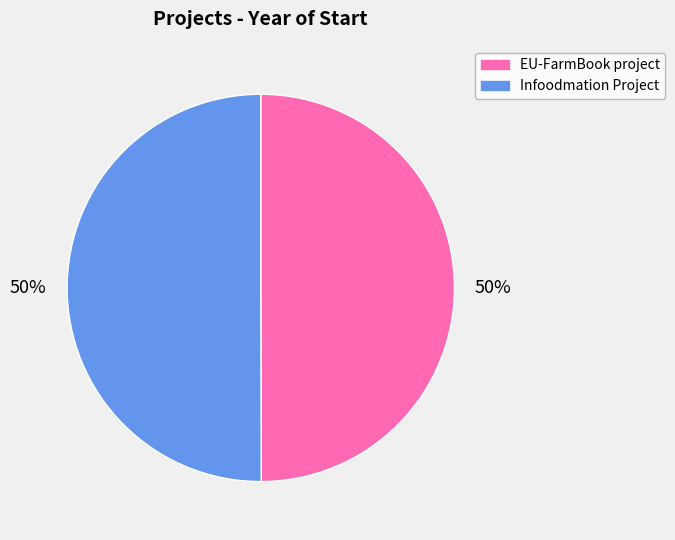

Is it true that Infoodmation Project is 43% of the pie?

False